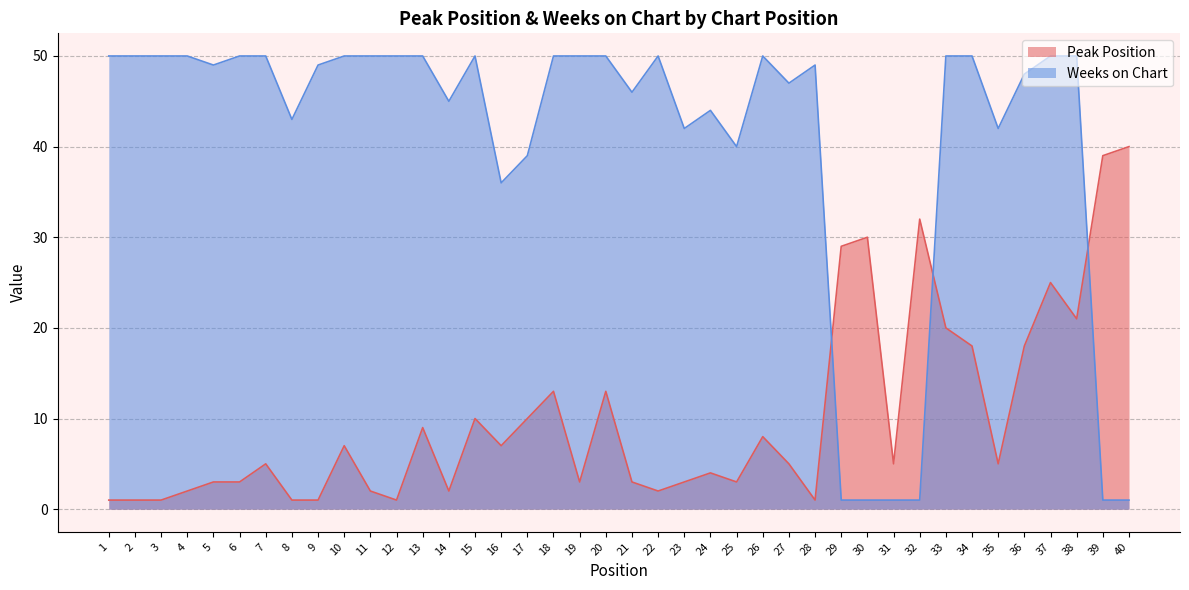

What is the sum of the Peak Position values at 21 and 4?

5